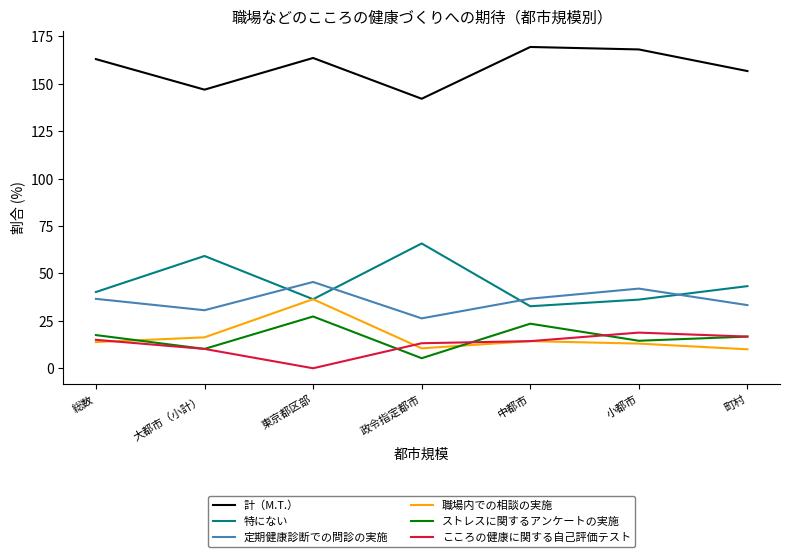

What is the difference between the 特にない values at 総数 and 町村?

3.1